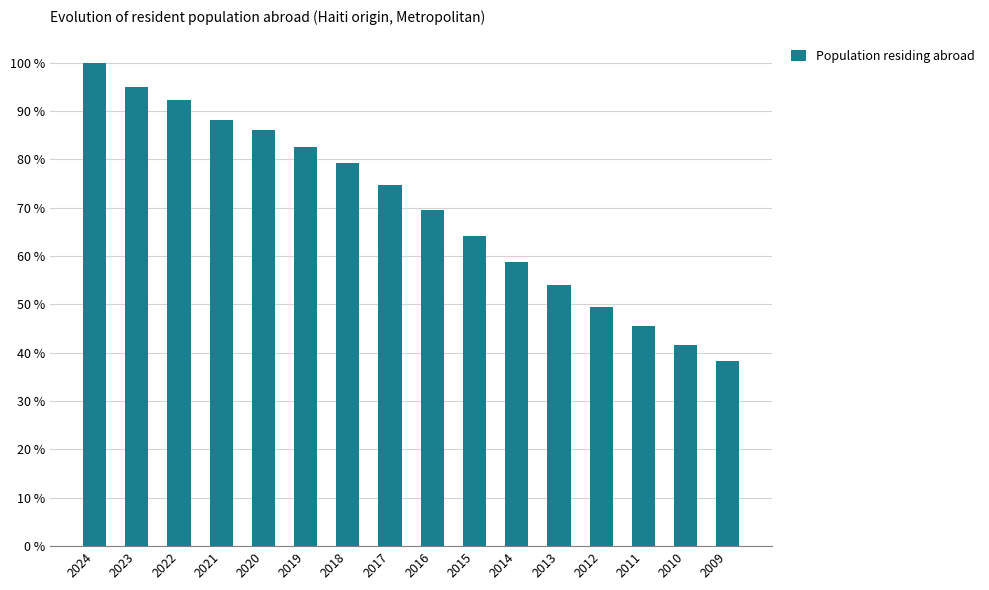

What is the difference between the maximum and minimum values?

61.8